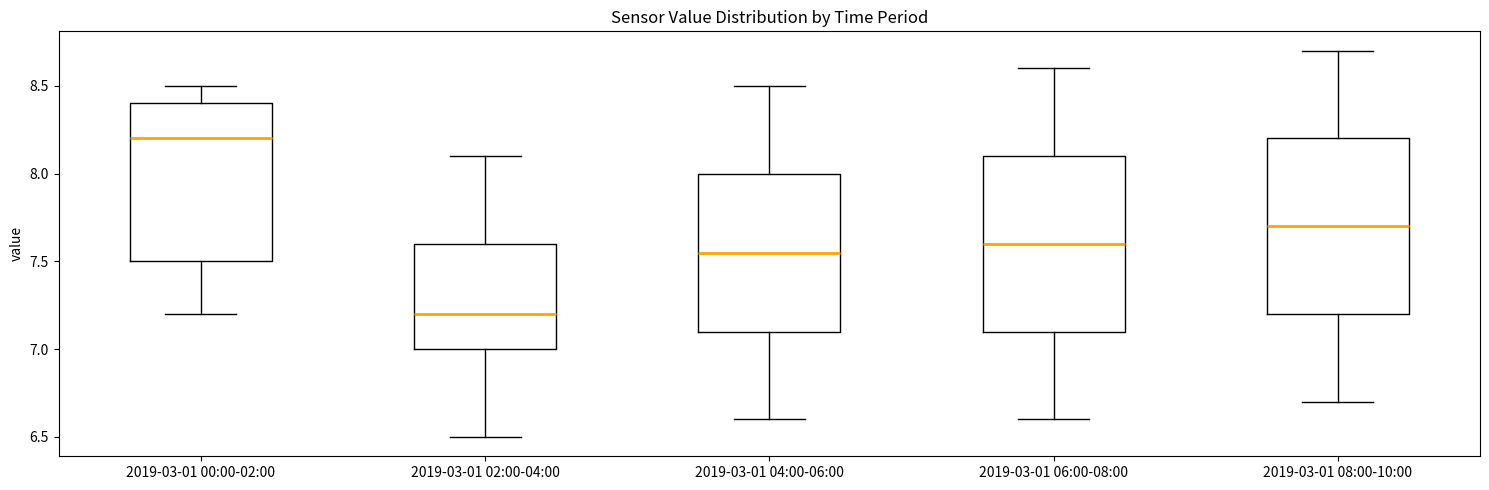

Which box's median line is the lowest?

2019-03-01 02:00-04:00